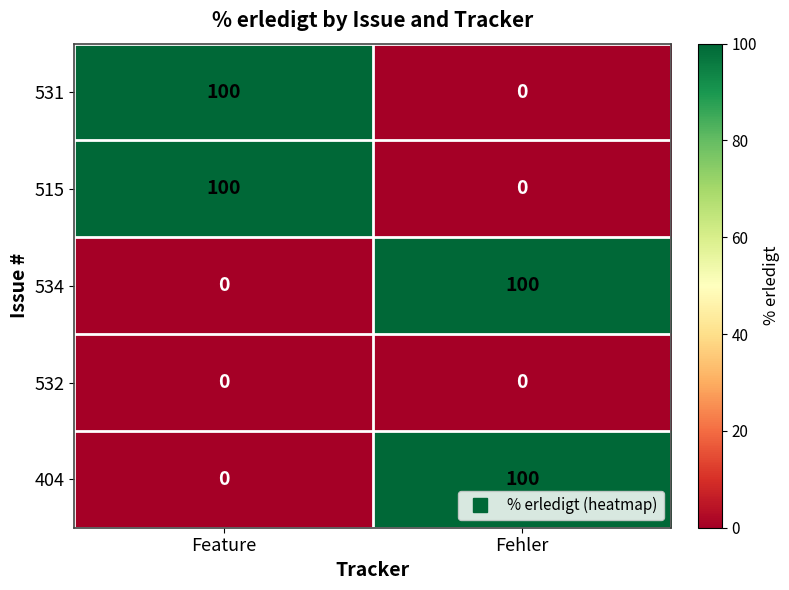

What is the sum of all 515 values?

100